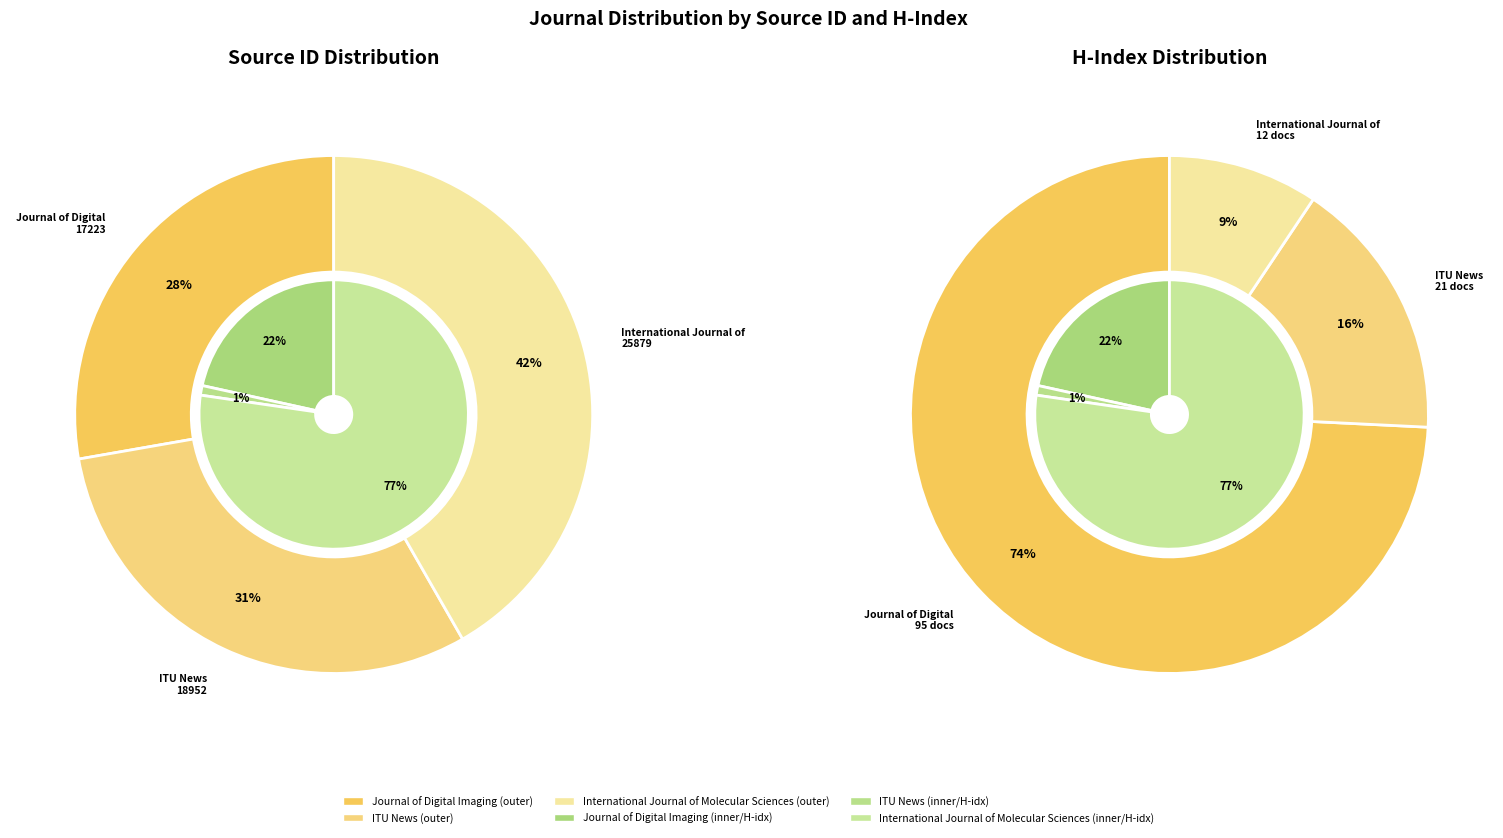

Does any single category account for the majority?

No